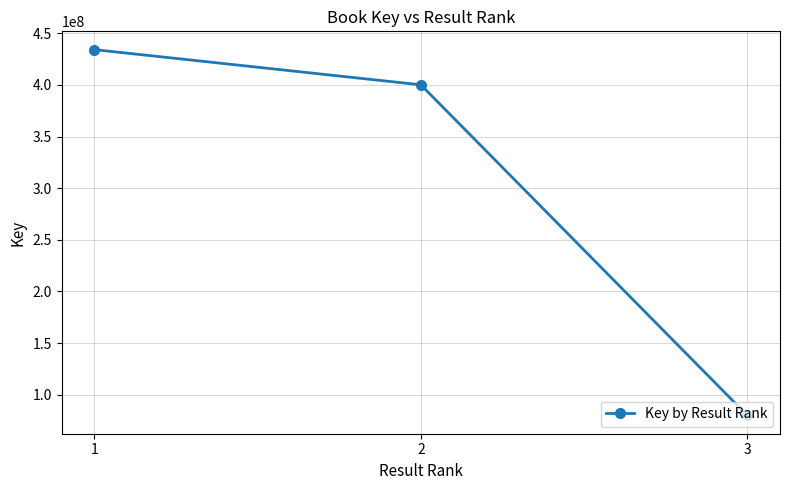

List the labels in order of value, largest first.

1, 2, 3